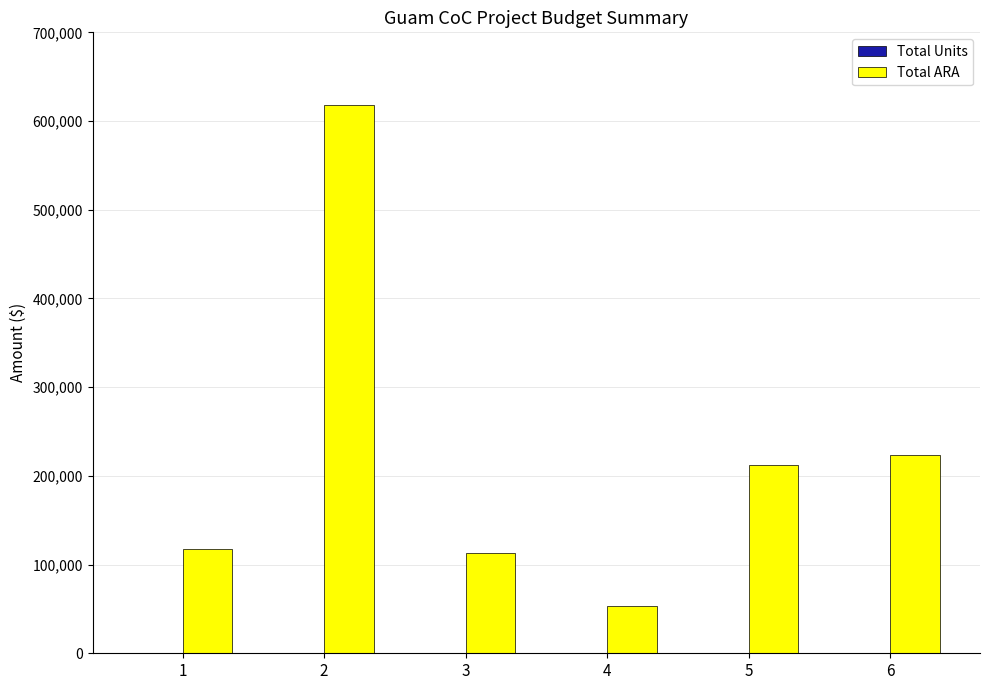

Is it true that Total ARA equals 32601 at 3?

False